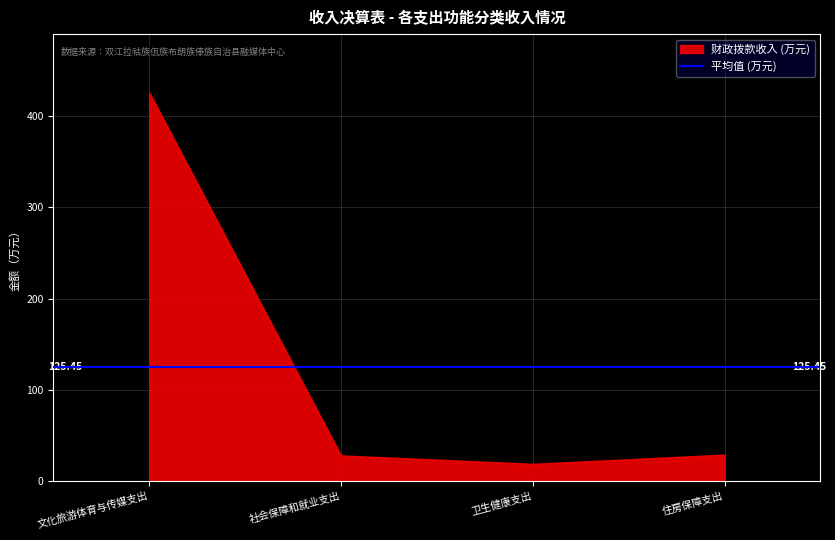

Where does the 本年收入合计 series first go above 28?

文化旅游体育与传媒支出